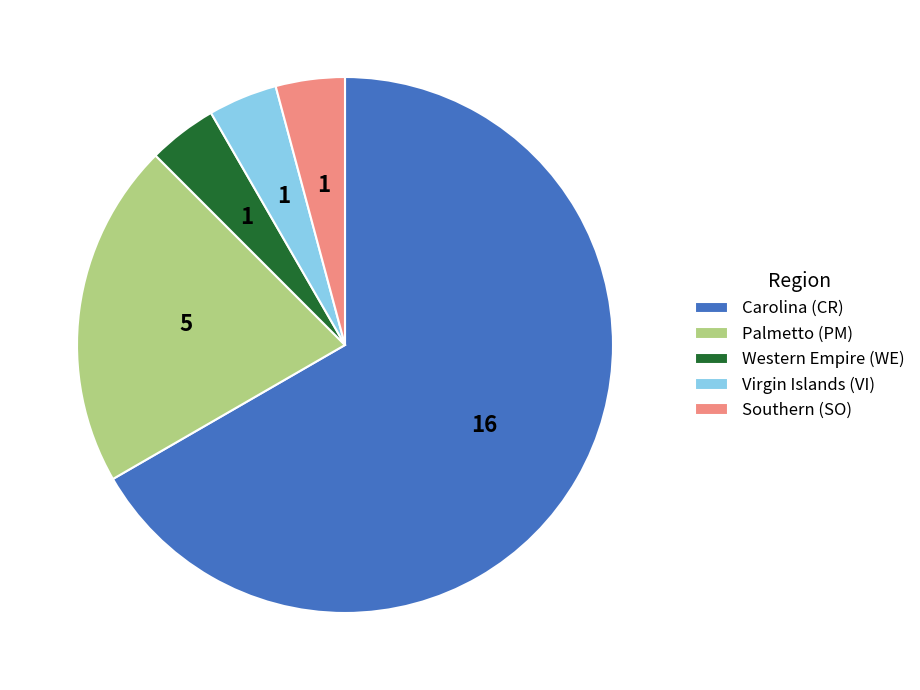

The Southern (SO) slice represents 4% of the pie. True or false?

True